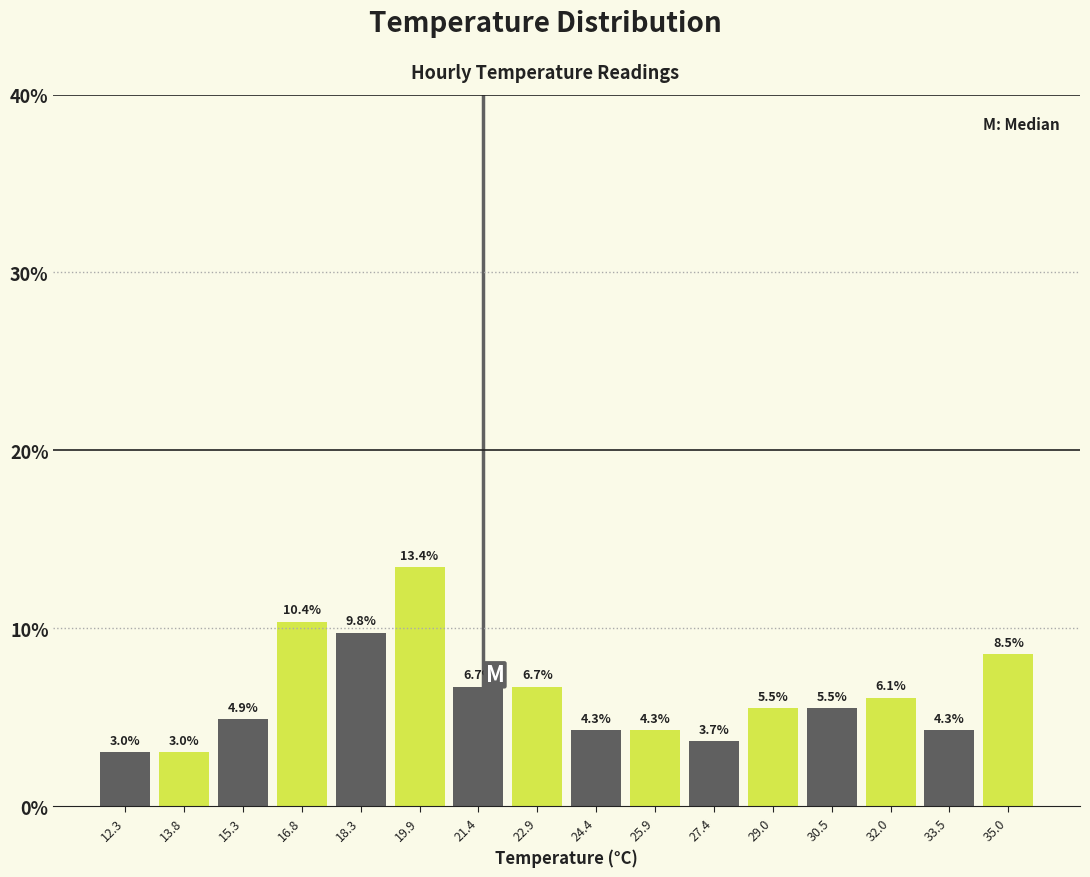

Reading left to right, transcribe this chart: for each bar, give the range it covers on the x-axis and its height. The bar edges are not printed on the chart, so give them approximately, as read against the axis.

11.6 to 13.0: 3.0
13.0 to 14.6: 3.0
14.6 to 16.0: 4.9
16.0 to 17.6: 10.4
17.6 to 19.0: 9.8
19.0 to 20.6: 13.4
20.6 to 22.2: 6.7
22.2 to 23.6: 6.7
23.6 to 25.2: 4.3
25.2 to 26.6: 4.3
26.6 to 28.2: 3.7
28.2 to 29.8: 5.5
29.8 to 31.2: 5.5
31.2 to 32.8: 6.1
32.8 to 34.2: 4.3
34.2 to 35.8: 8.5